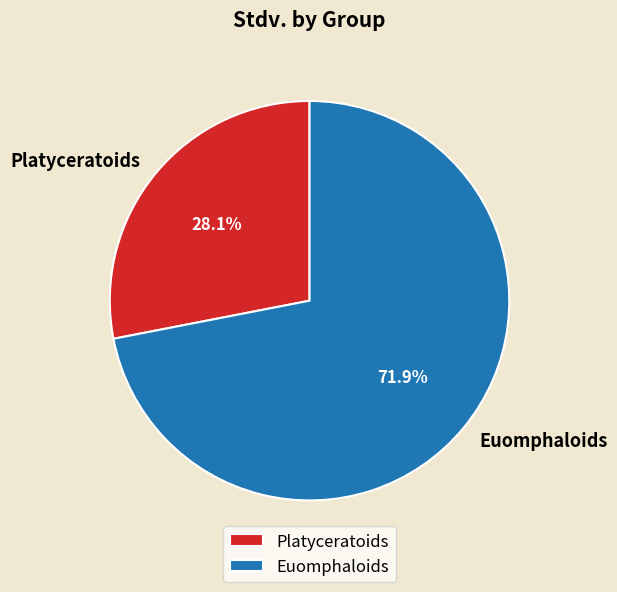

Between Euomphaloids and Platyceratoids, which is larger?

Euomphaloids